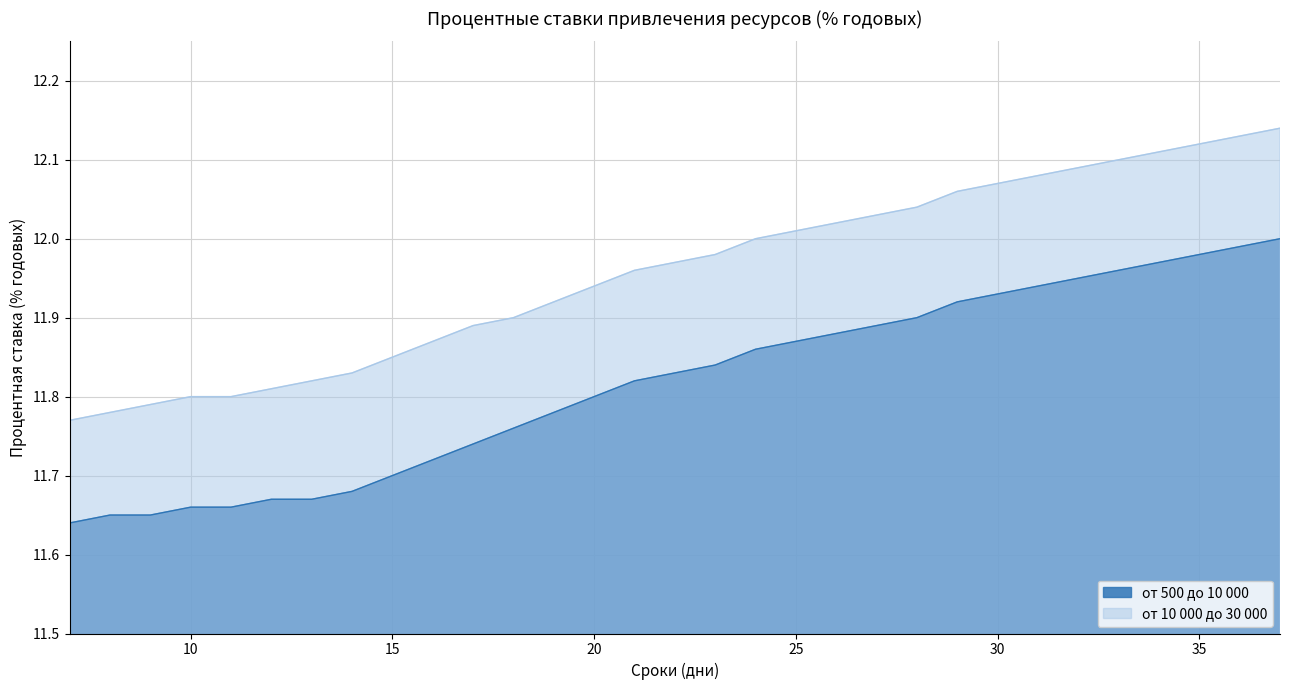

What is the smallest value displayed?

11.6